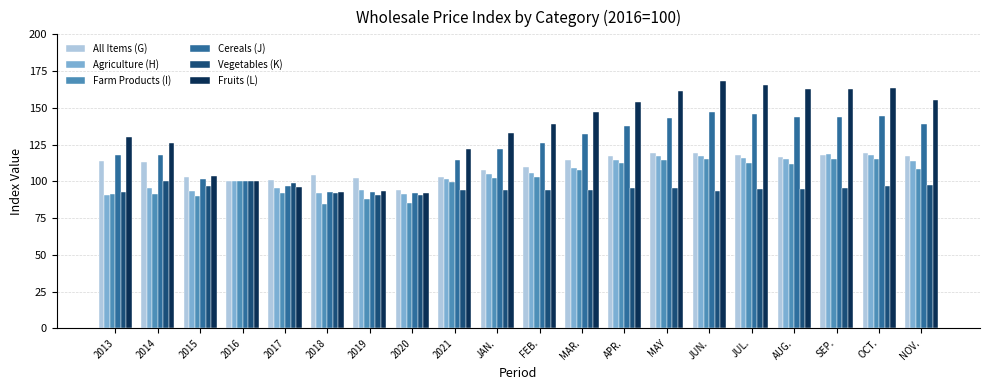

What is the spread (max minus min) of values at 2015?

13.6